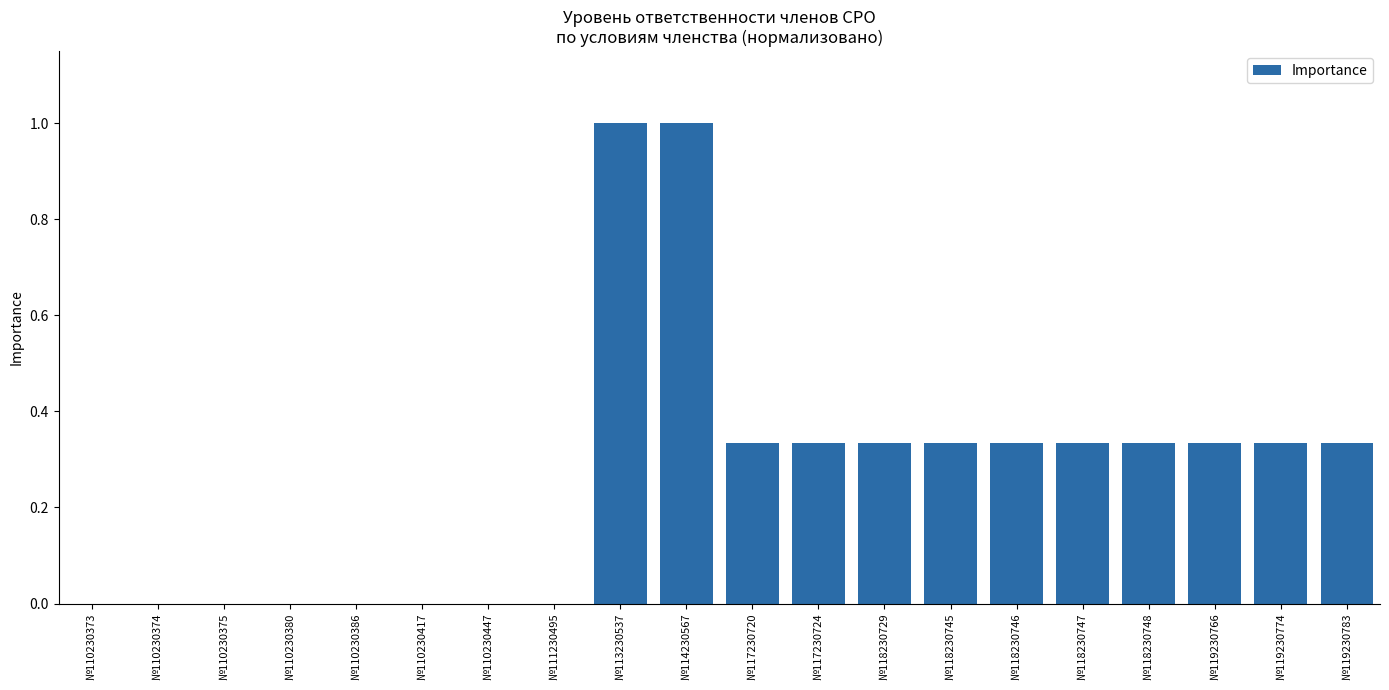

Are the bars horizontal?

No